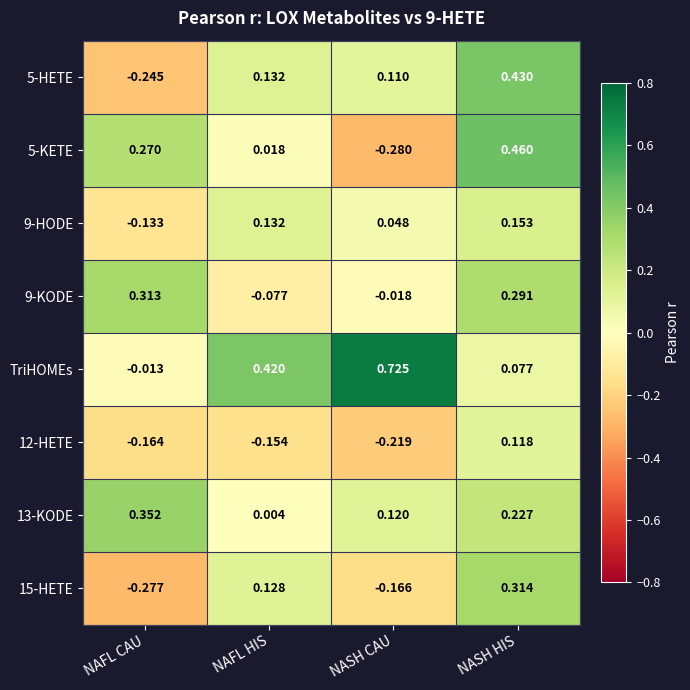

At NASH CAU, list the series in order from smallest to largest.

5-KETE, 12-HETE, 15-HETE, 9-KODE, 9-HODE, 5-HETE, 13-KODE, TriHOMEs